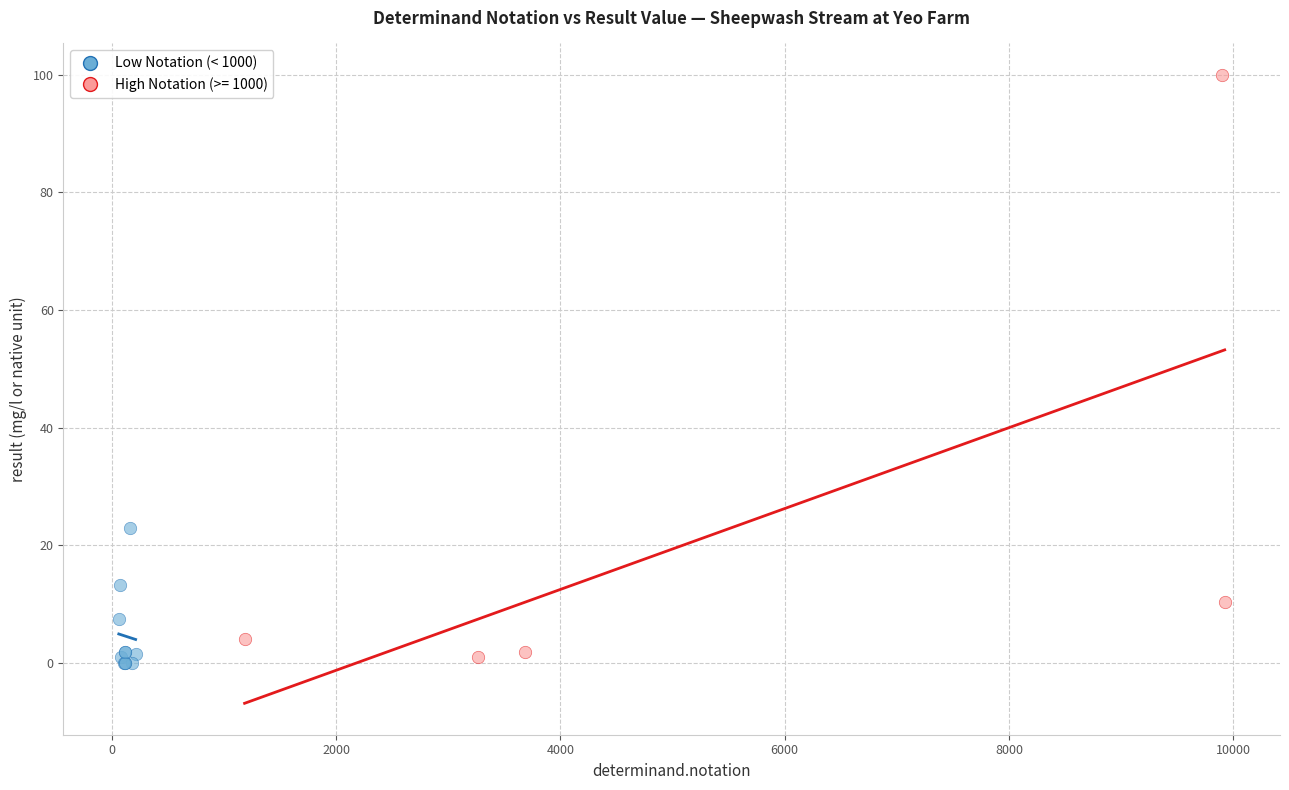

Which series contains the highest Y value?

High Notation (>= 1000)